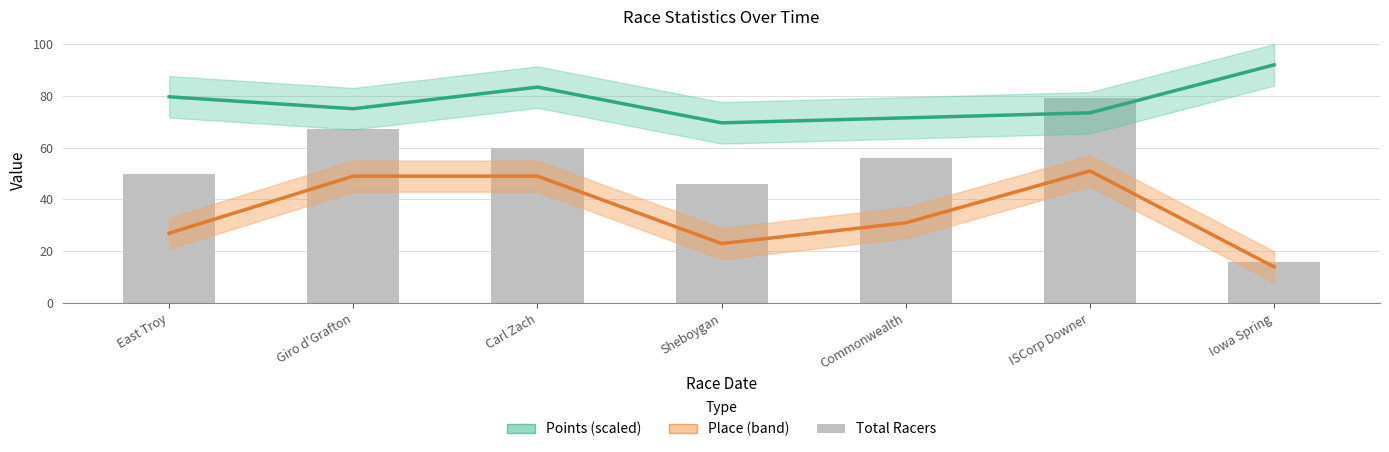

Reading right to left, list all the values displayed in this chart.

16	79	56	46	60	67	50